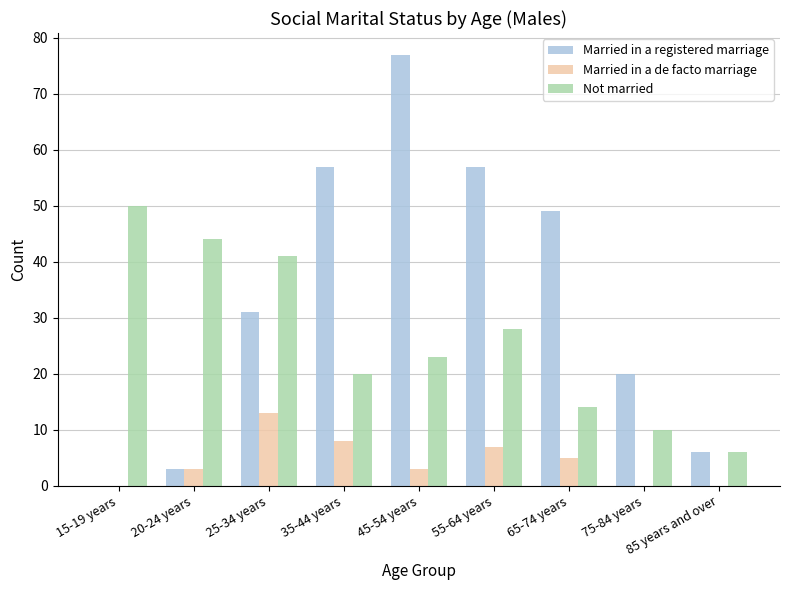

How many groups of bars are there?

9